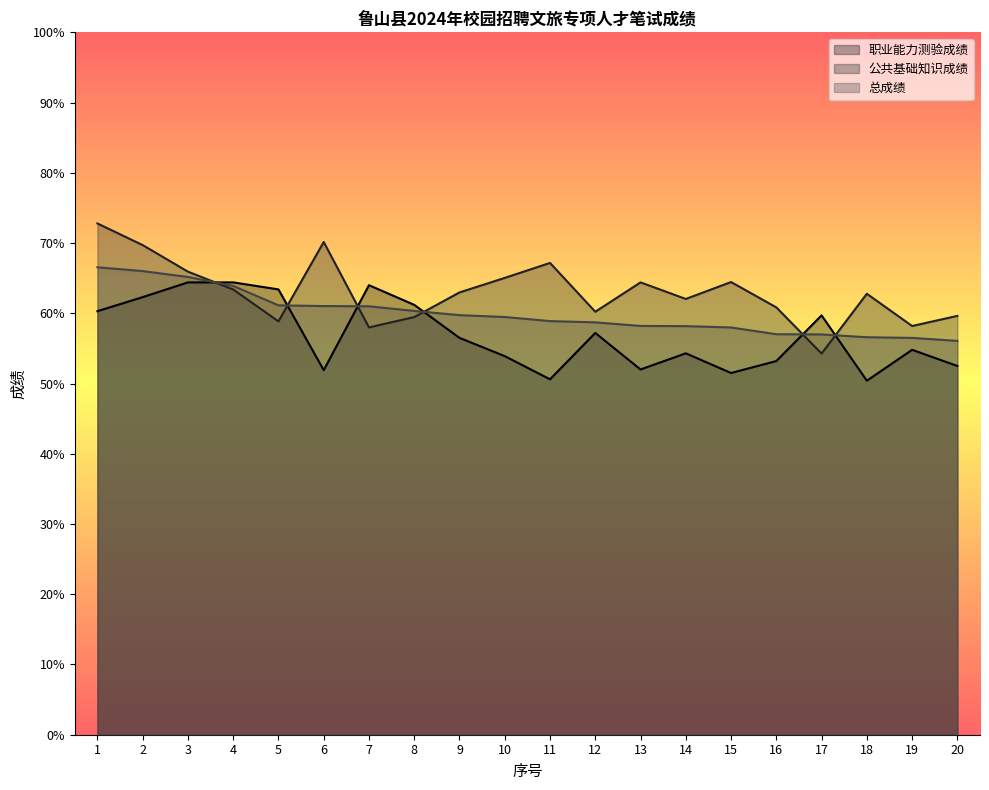

Which has a higher value, 1 or 19?

1